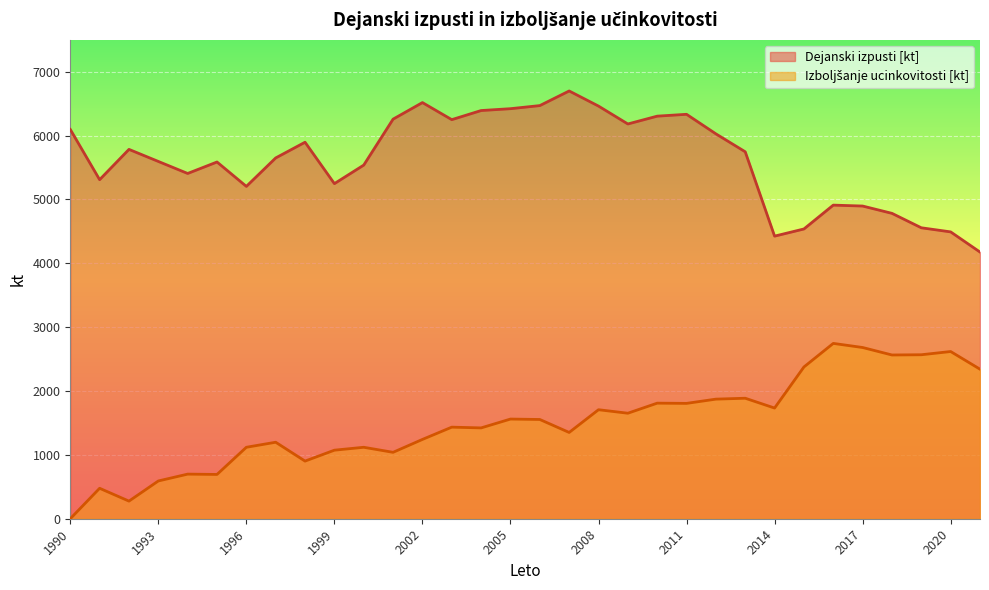

How many categories are shown in the chart?

32